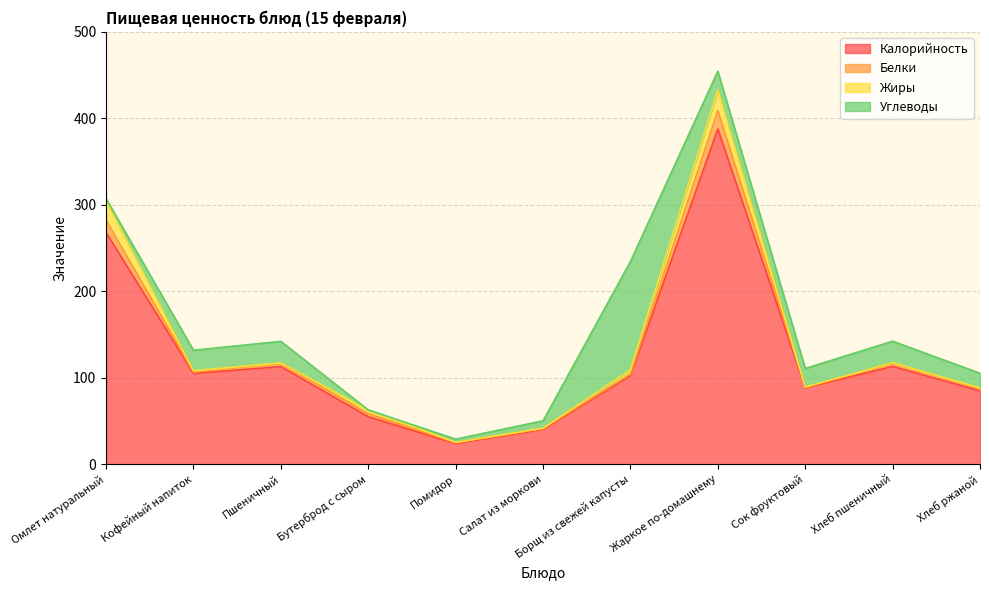

Read the Белки value at Кофейный напиток.

1.8